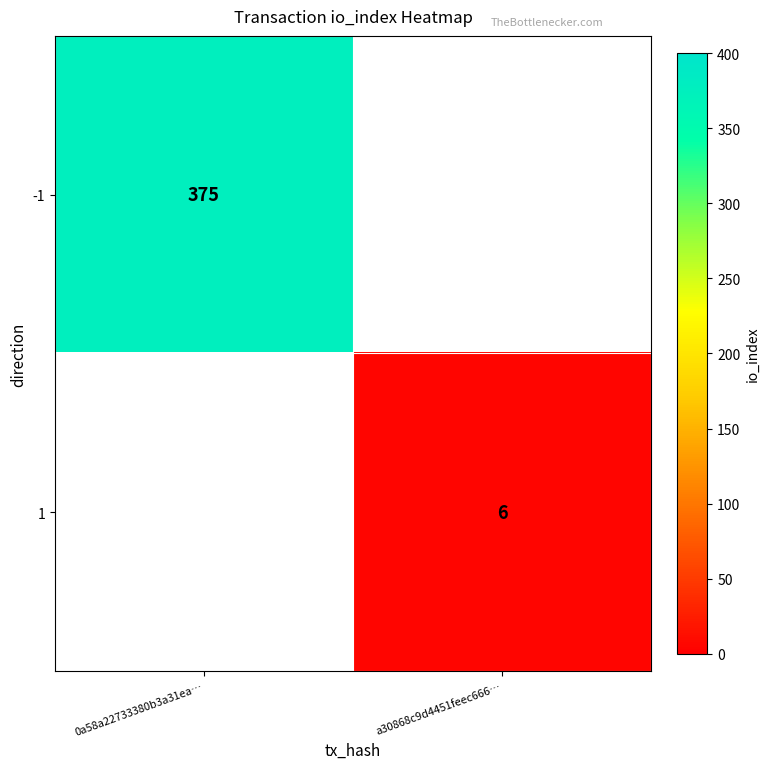

Which category has the highest value across all series?

0a58a22733380b3a31ea…